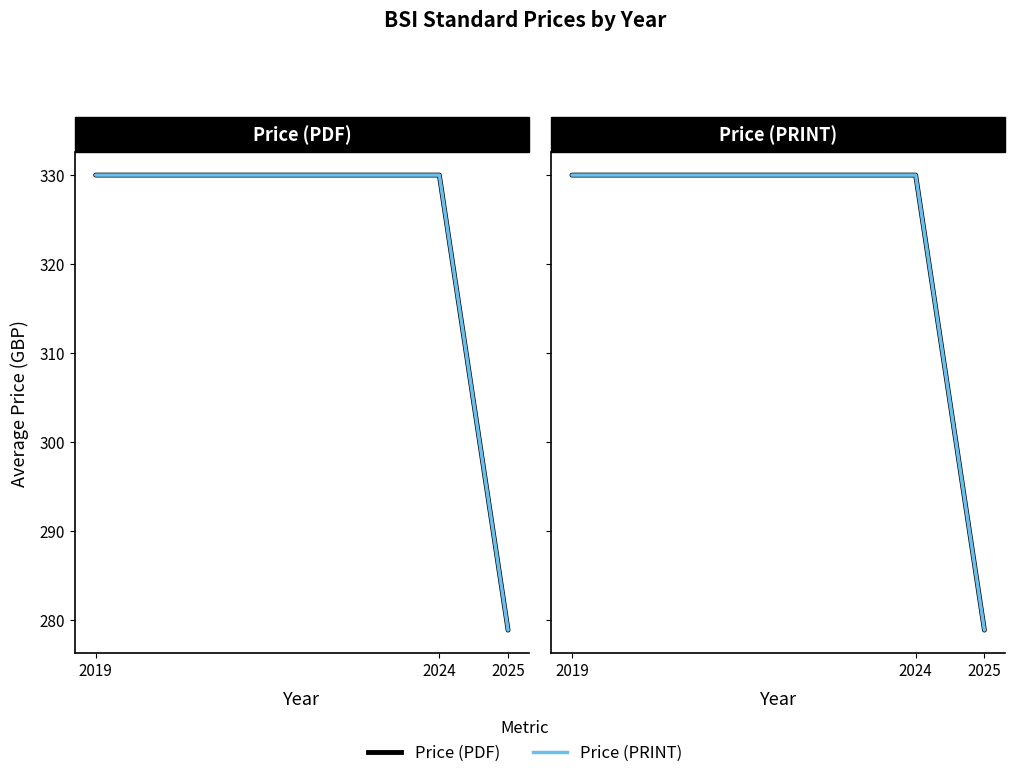

What is the value of the Price (PDF) point at the 2nd from the left?

330.0